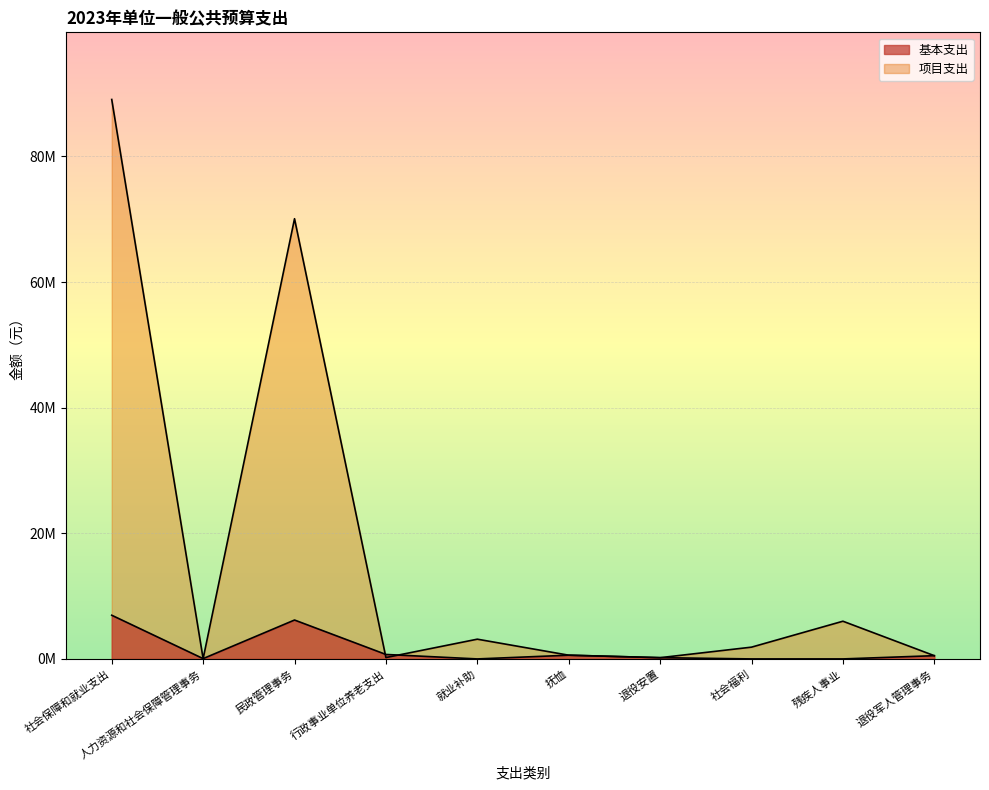

Is it true that 项目支出 equals 39000 at 人力资源和社会保障管理事务?

True